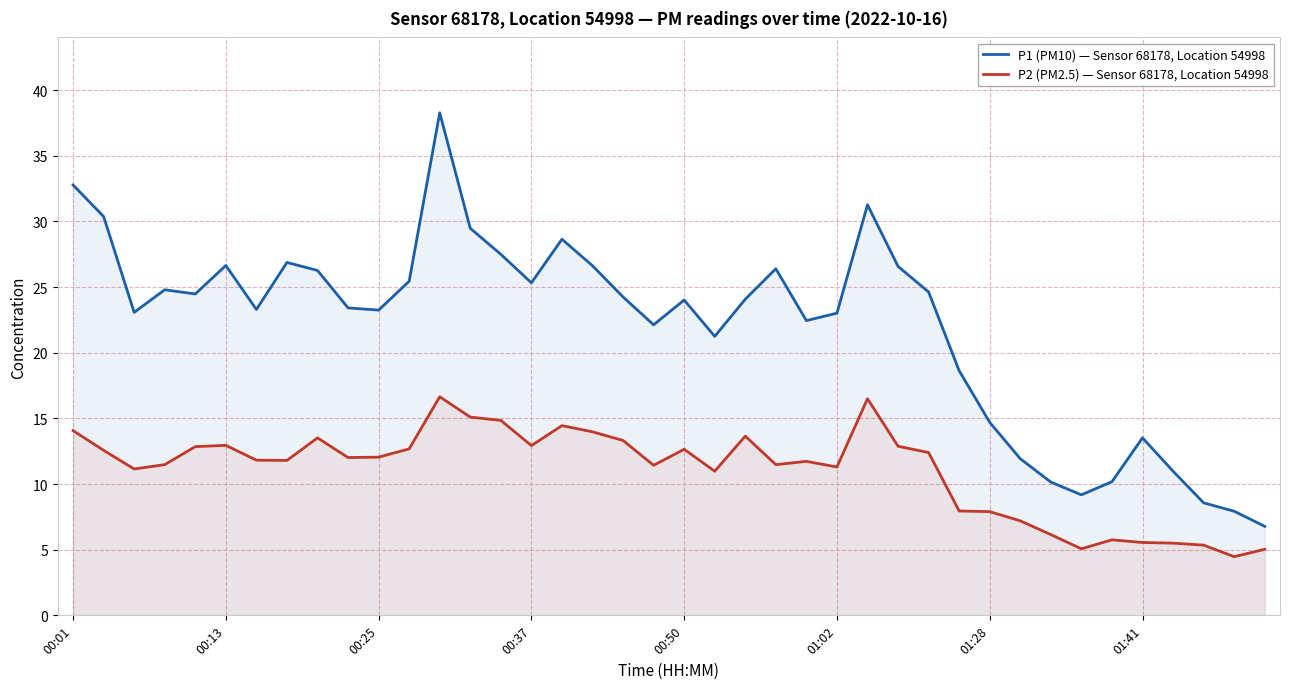

True or false: P2 (PM2.5) — Sensor 68178, Location 54998 has a value of 14.1 at 00:01.

True